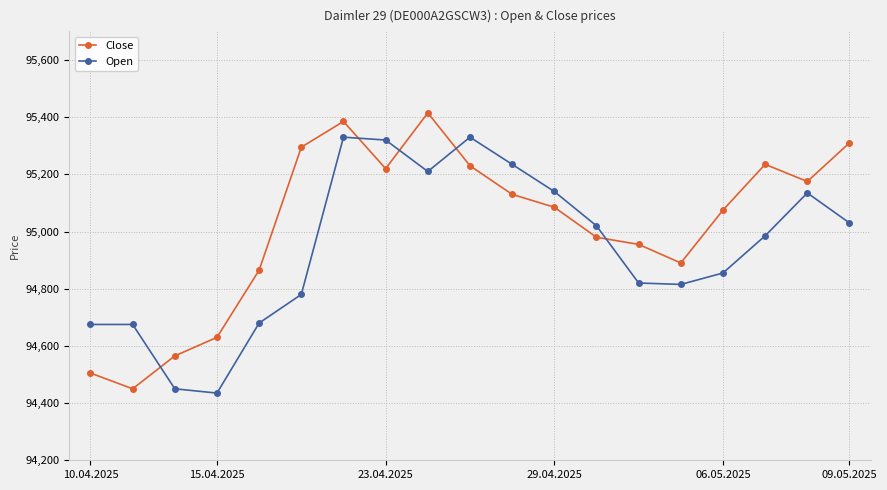

Is this an area chart (filled region under the line)?

No